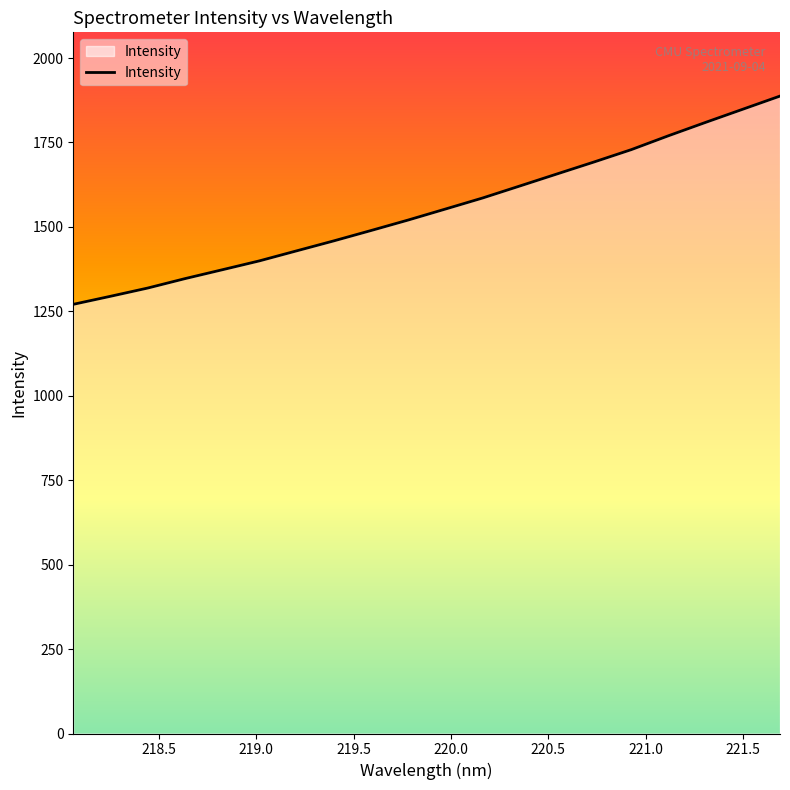

What is the difference between the maximum and minimum values?

616.6